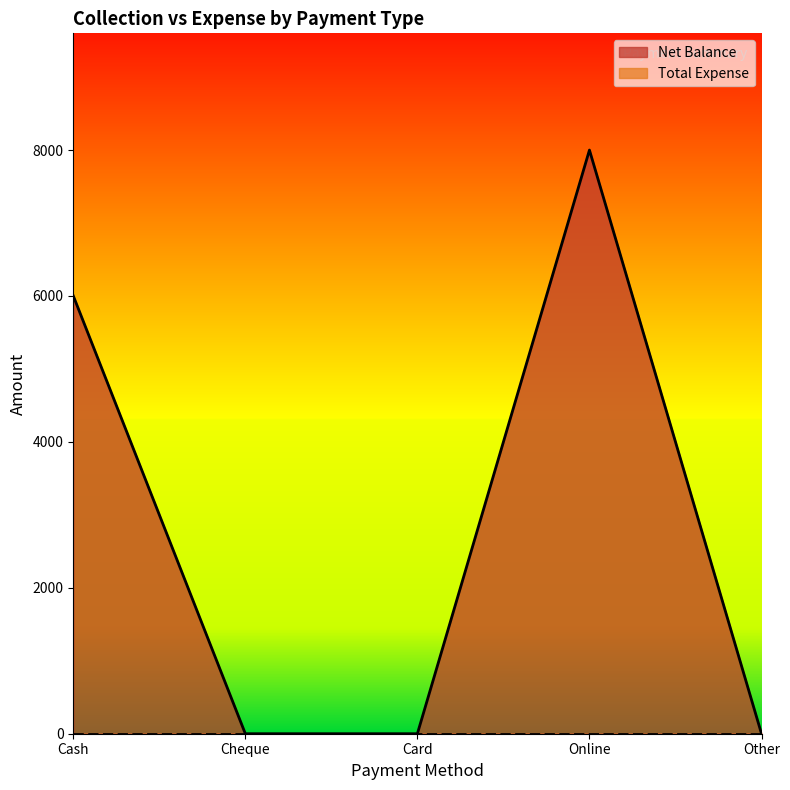

How many points are higher than both their immediate neighbors (excluding endpoints)?

1